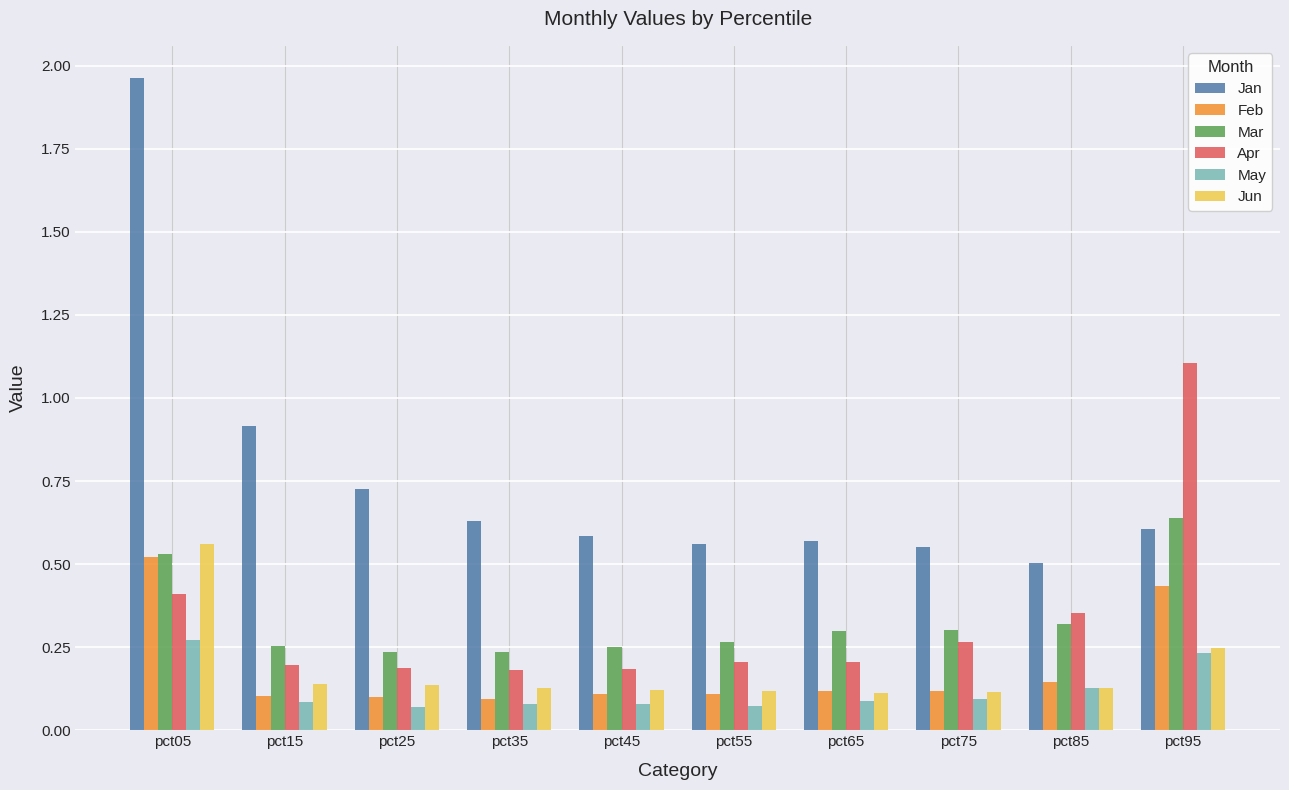

Which label corresponds to the largest value in the chart?

pct05